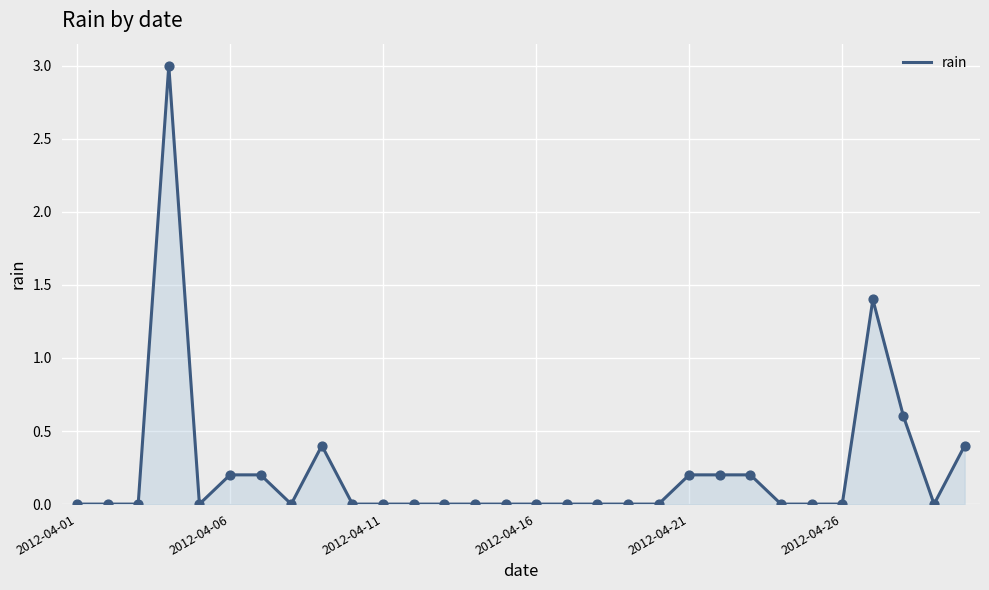

What is the difference between the maximum and minimum values?

3.0